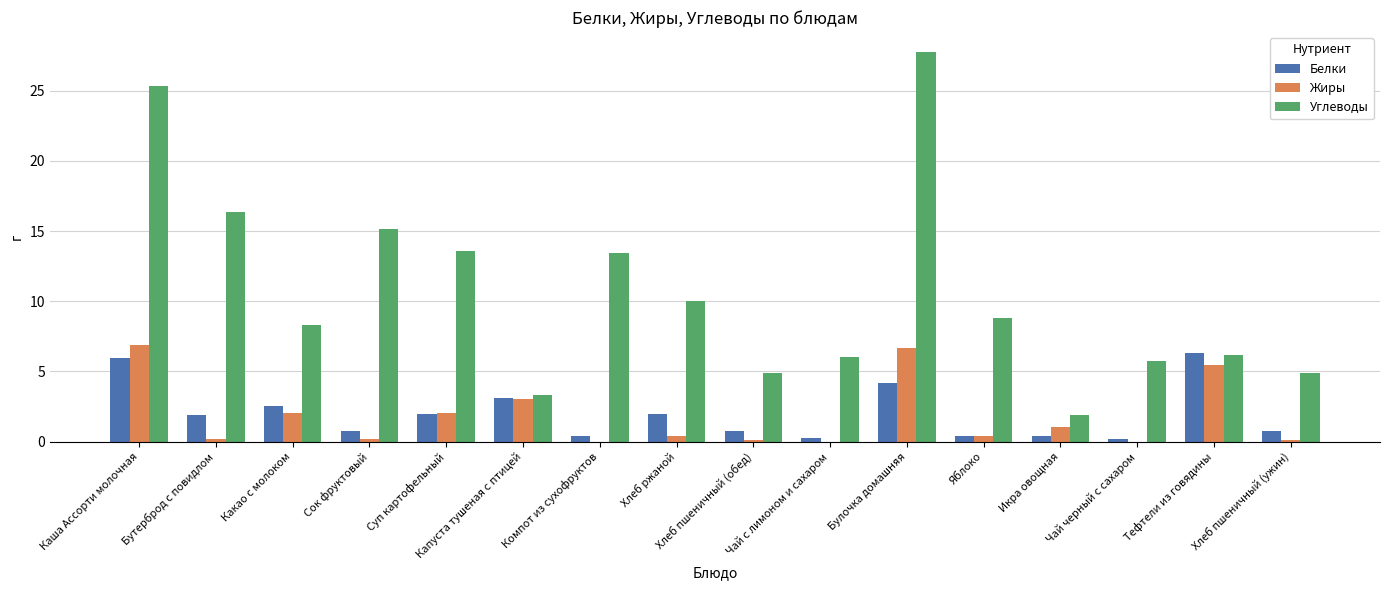

Are the bars horizontal?

No